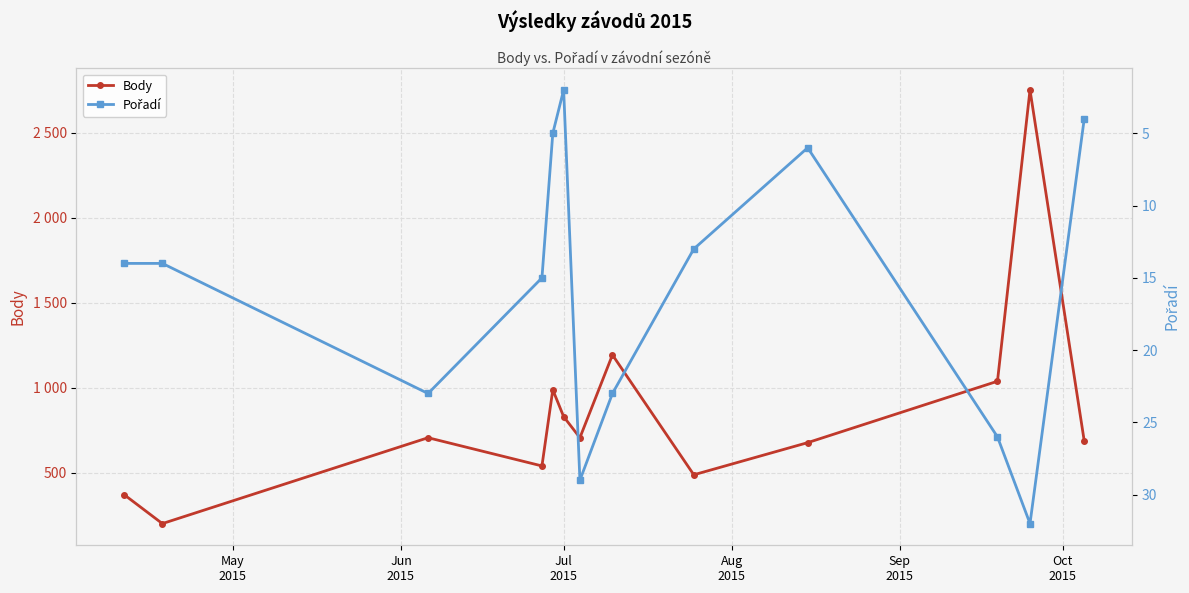

True or false: Pořadí has more than 2 interior local peaks.

True